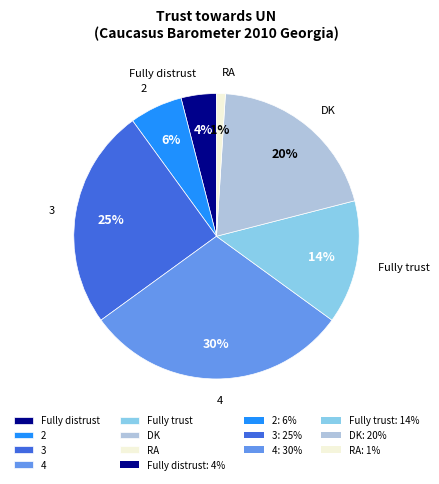

Count the number of slices in the pie.

7